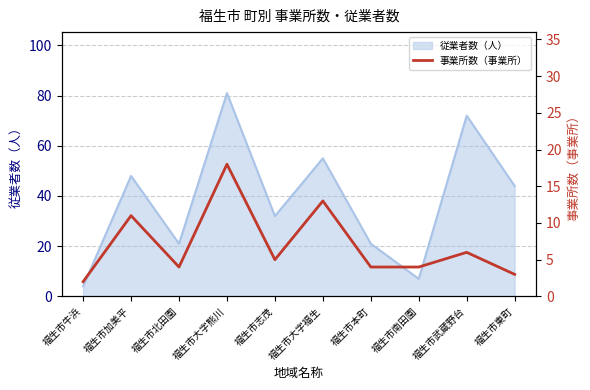

What is the change in value from 福生市加美平 to 福生市大字福生?

+2